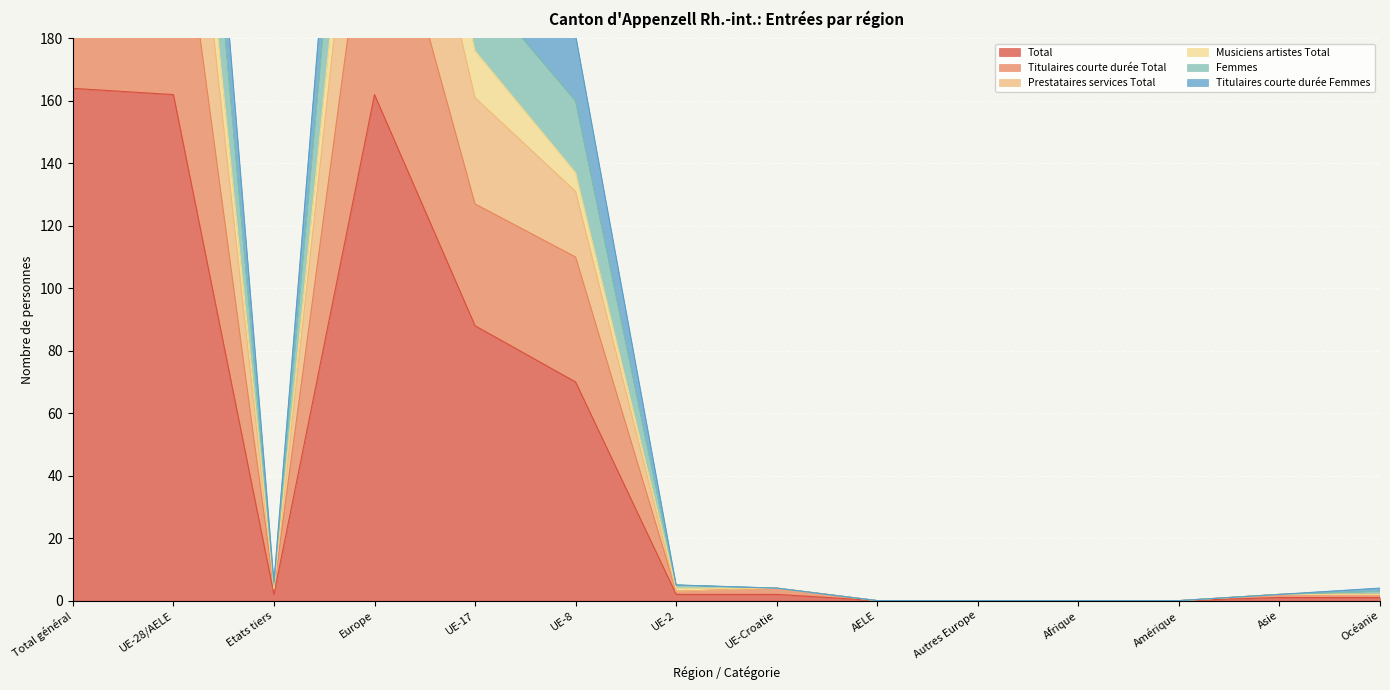

Reading right to left, extract all data points from this chart.

Total: 1	1	0	0	0	0	2	2	70	88	162	2	162	164
Titulaires courte durée Total: 2	2	0	0	0	0	4	3	110	127	244	4	244	248
Prestataires services Total: 2	2	0	0	0	0	4	4	137	176	321	4	321	325
Musiciens artistes Total: 3	2	0	0	0	0	4	5	160	198	367	5	367	372
Femmes: 4	2	0	0	0	0	4	5	181	210	400	6	400	406
Titulaires courte durée Femmes: 2	2	0	0	0	0	4	3	131	161	299	4	299	303